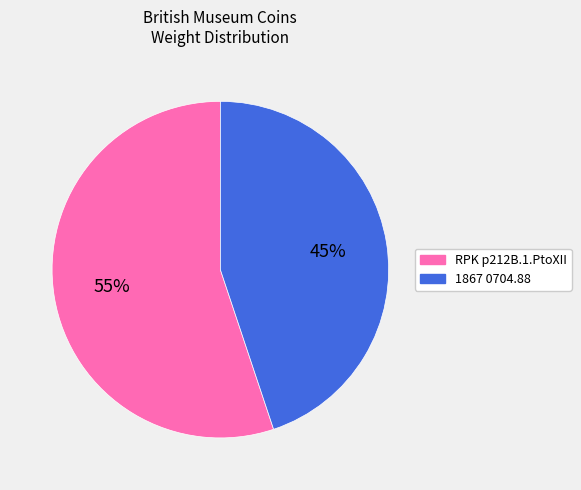

Which slice is the smallest?

1867 0704.88